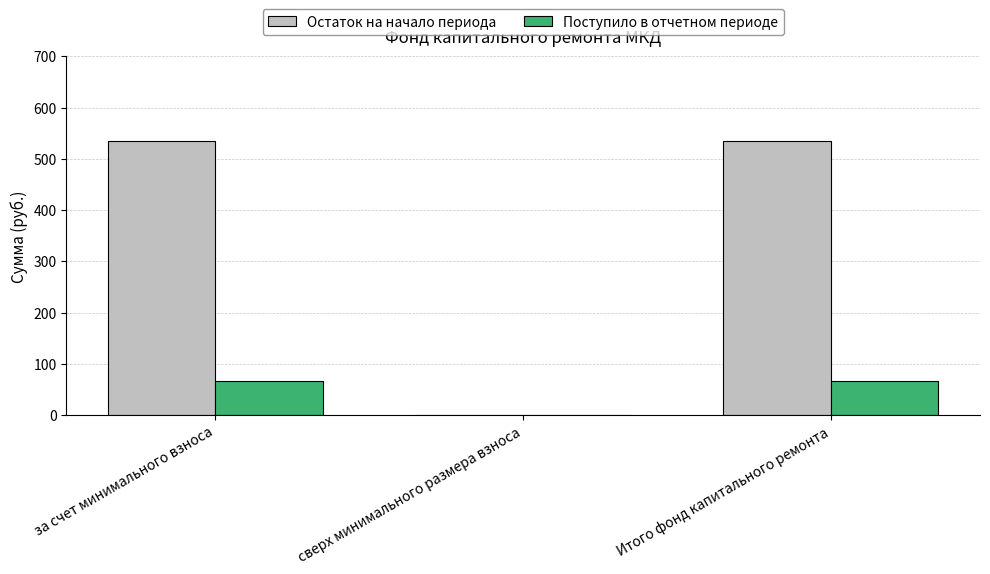

Between сверх минимального размера взноса and Итого фонд капитального ремонта, which series saw the biggest shift?

Остаток на начало периода